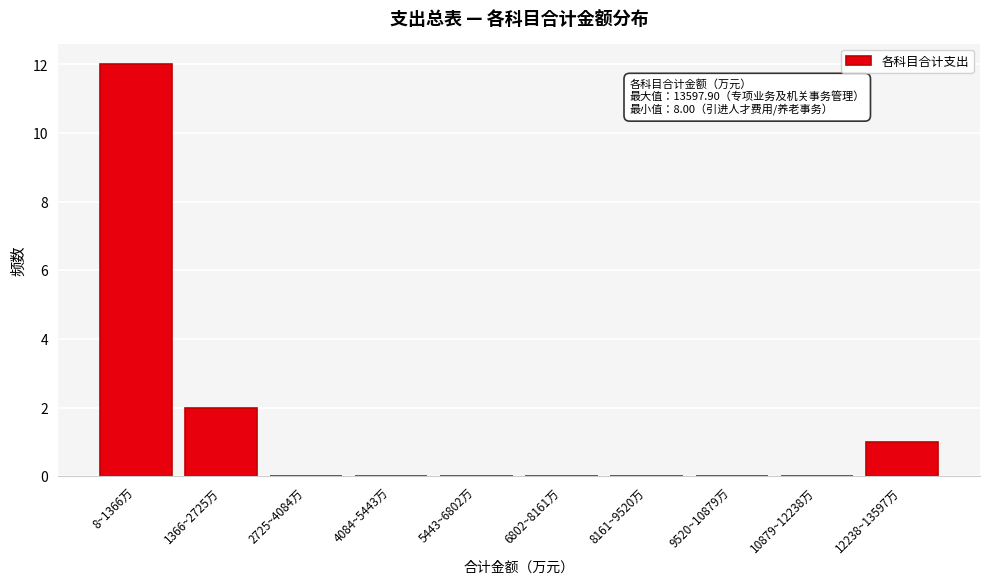

Reading right to left, transcribe all the data shown in this chart.

12238~13597万=1	10879~12238万=0	9520~10879万=0	8161~9520万=0	6802~8161万=0	5443~6802万=0	4084~5443万=0	2725~4084万=0	1366~2725万=2	8~1366万=12